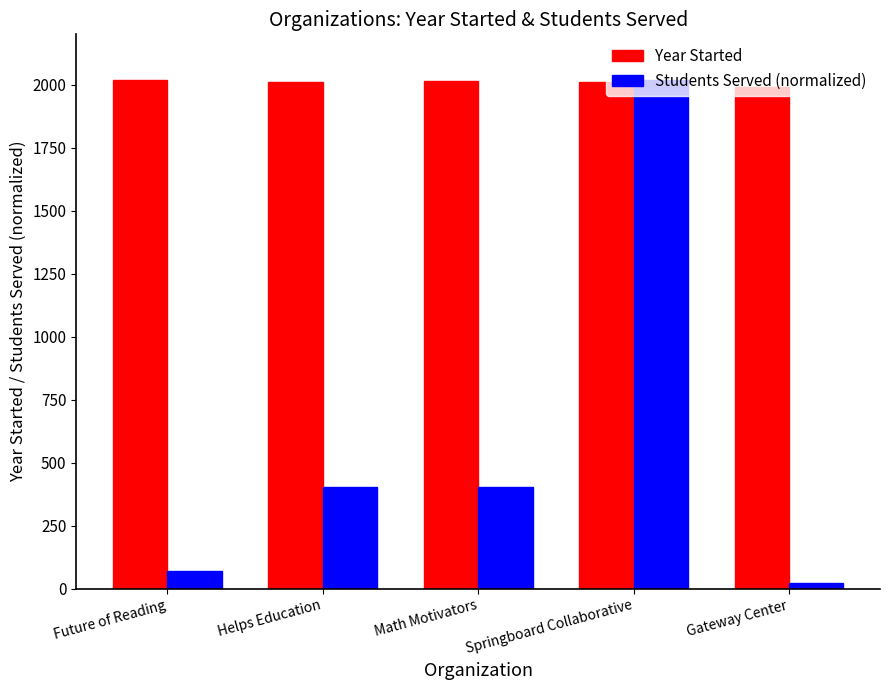

Rank the series at Future of Reading from lowest to highest value.

Students Served (normalized), Year Started